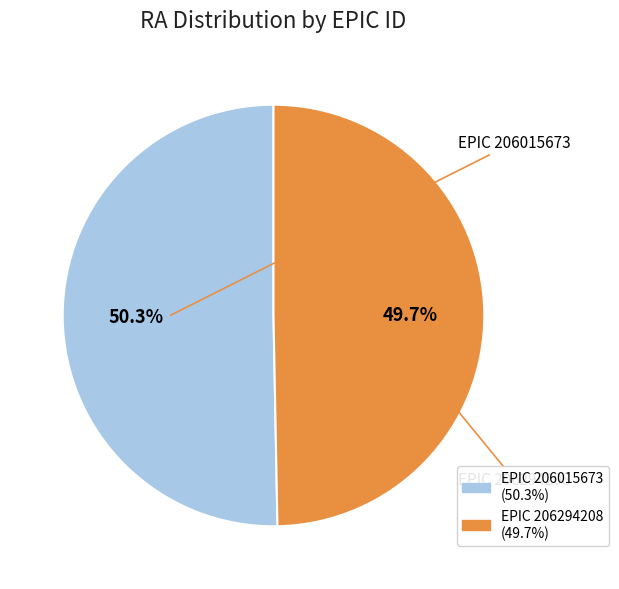

Which slice represents more than half of the pie?

206015673